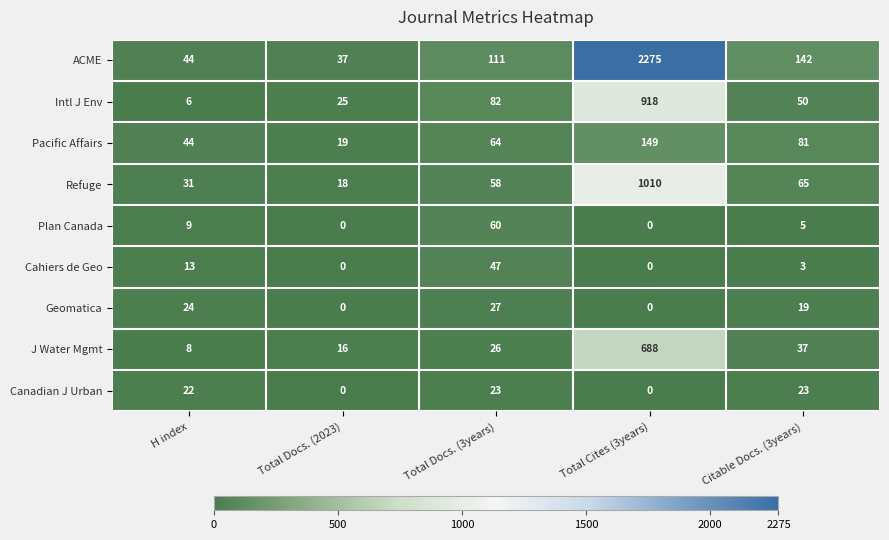

How many Pacific Affairs values are between 44 and 81?

3